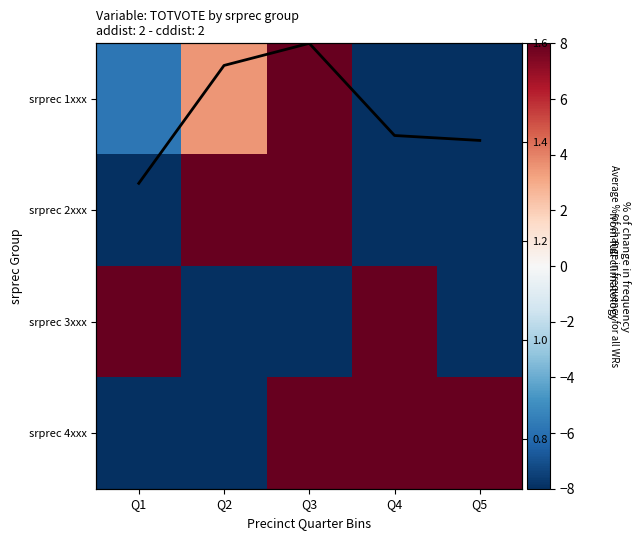

How many values in srprec 1xxx are above zero?

2